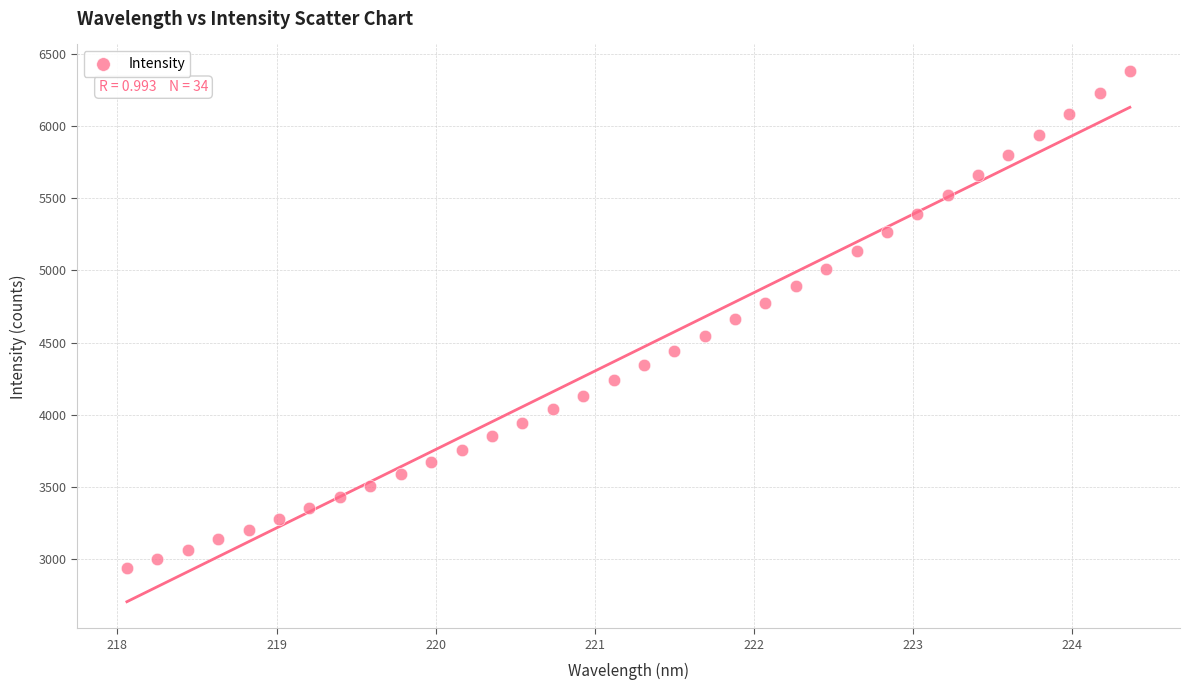

What is the range of X values (max minus min)?

6.3